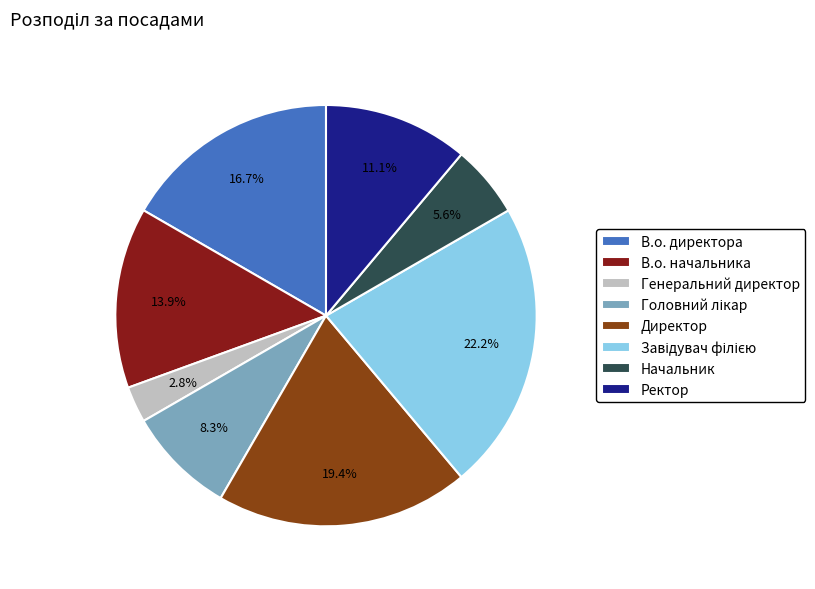

What is the ratio of the value at Директор to the value at В.о. начальника?

1.4